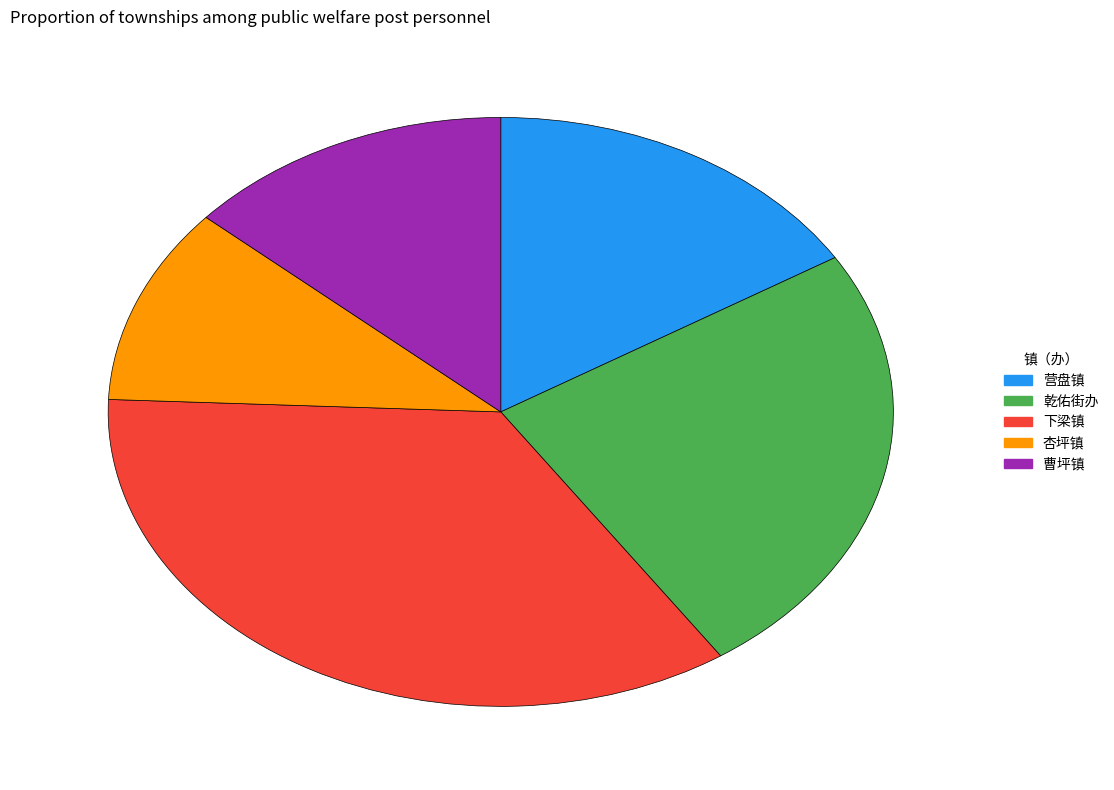

Is the sum of 杏坪镇 and 营盘镇 greater than half?

No